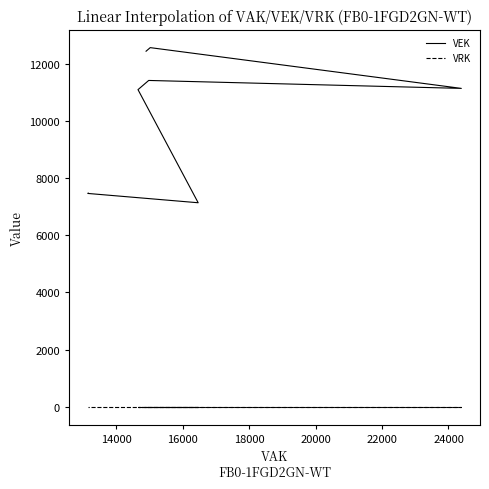

How many distinct data groups are displayed?

2